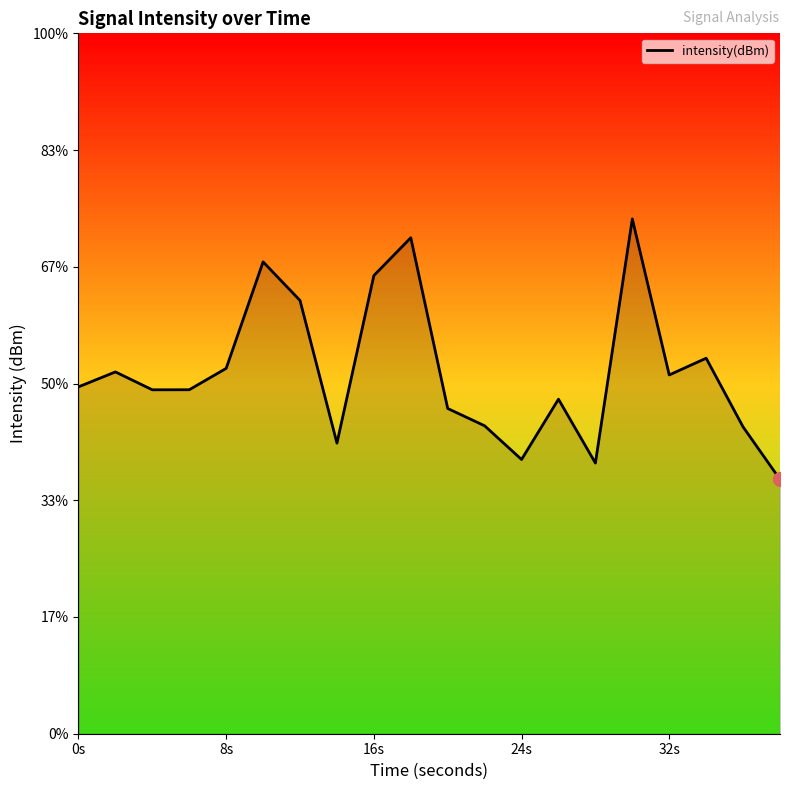

How many points are higher than both their immediate neighbors (excluding endpoints)?

6